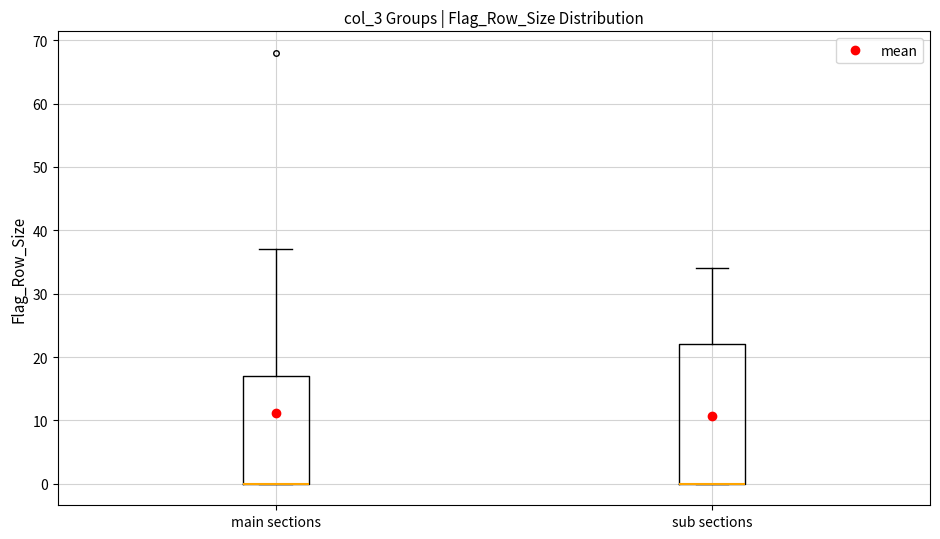

Where does the upper whisker of the box for main sections end on the y-axis? The values are not printed on the chart, so give them approximately, as read against the axis.

37